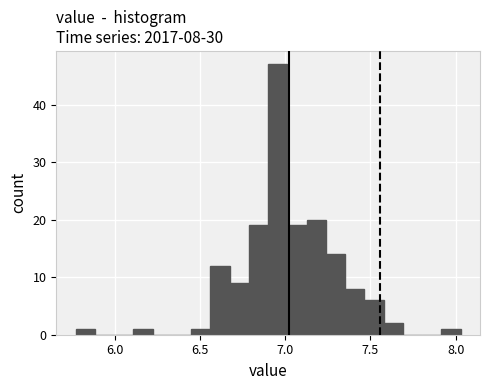

Read against the x-axis, roughly where is the centre of the tallest bar?

6.95